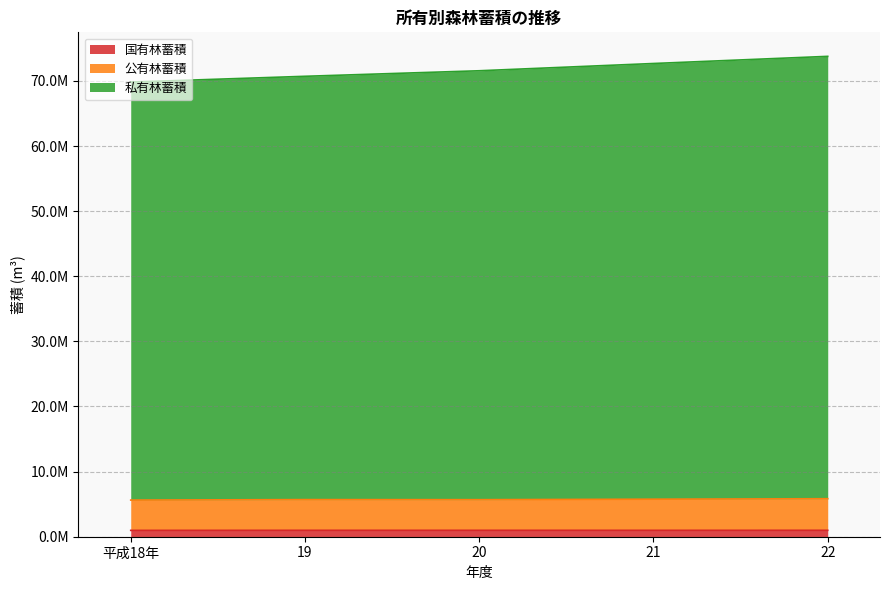

Reading right to left, extract all data points from this chart.

国有林蓄積: 986007	982986	984409	984580	975421
公有林蓄積: 5836099	5763088	5689558	5700580	5626271
私有林蓄積: 73768025	72671059	71554765	70705422	69817076